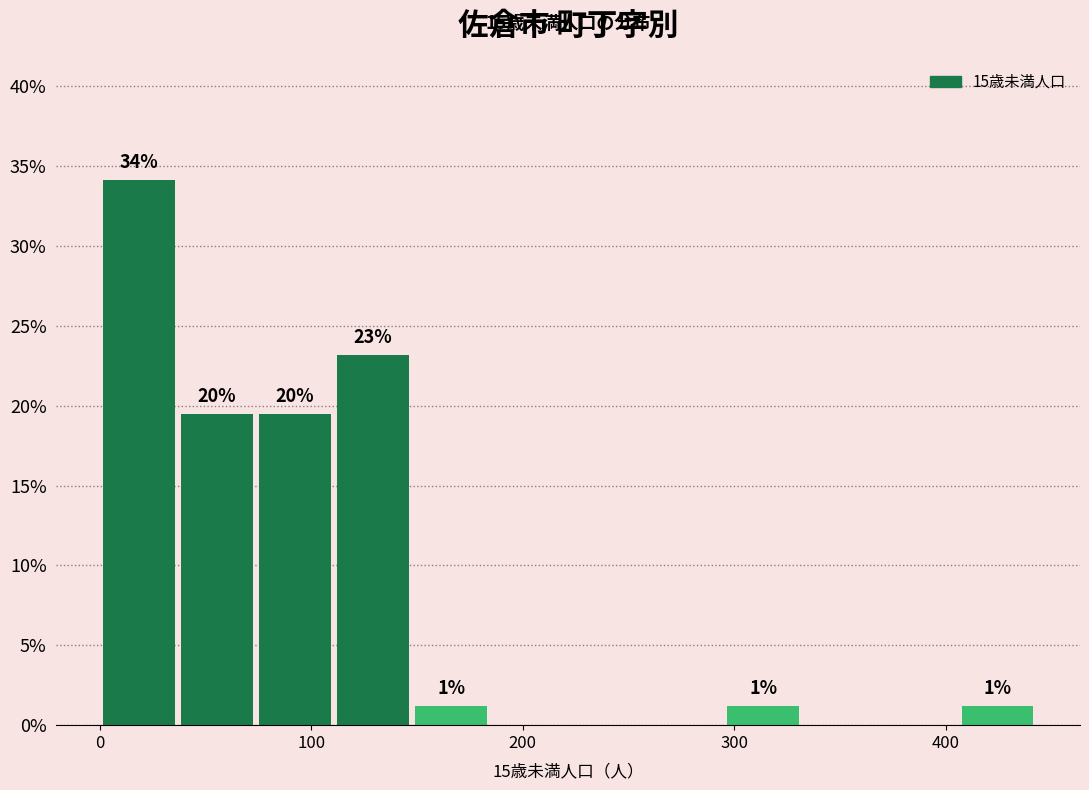

Around what value on the x-axis is the tallest bar? Give the approximate position of its centre, as read against the axis.

20